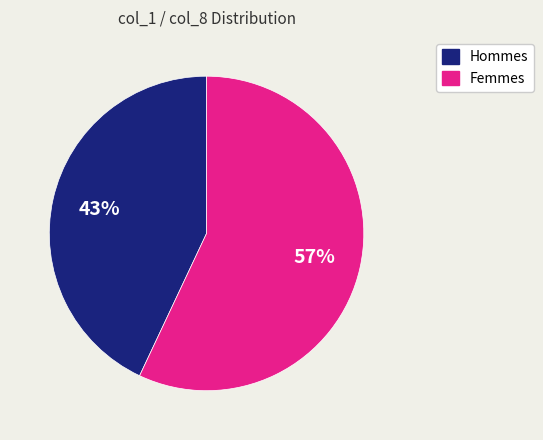

To the nearest percent, what is the difference between the largest and smallest slice percentages?

14%